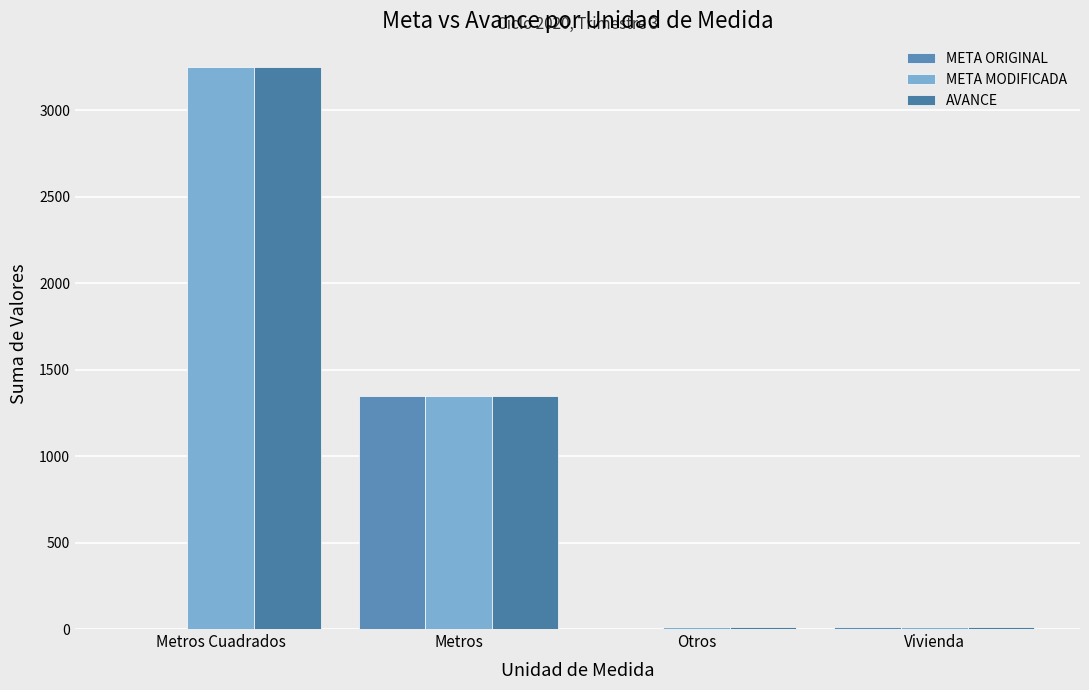

At which category is the sum across all series the highest?

Metros Cuadrados